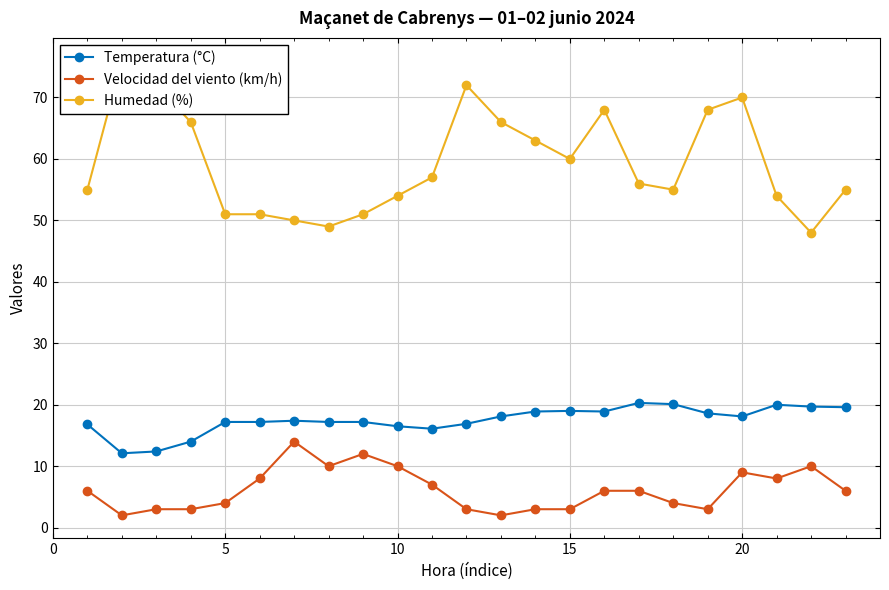

What is the sum of all Humedad (%) values?

1367.0